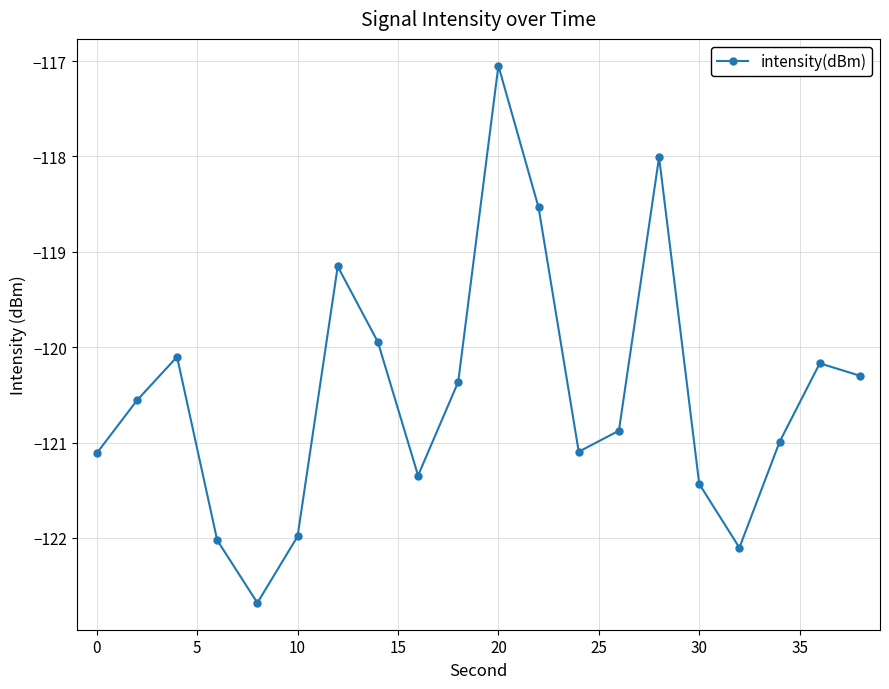

How many points are higher than both their immediate neighbors (excluding endpoints)?

5